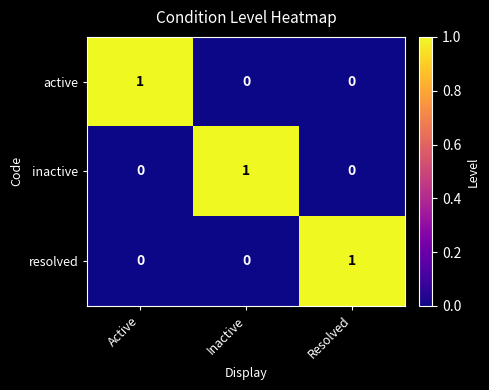

Count the resolved values in the range 0 to 1.

3